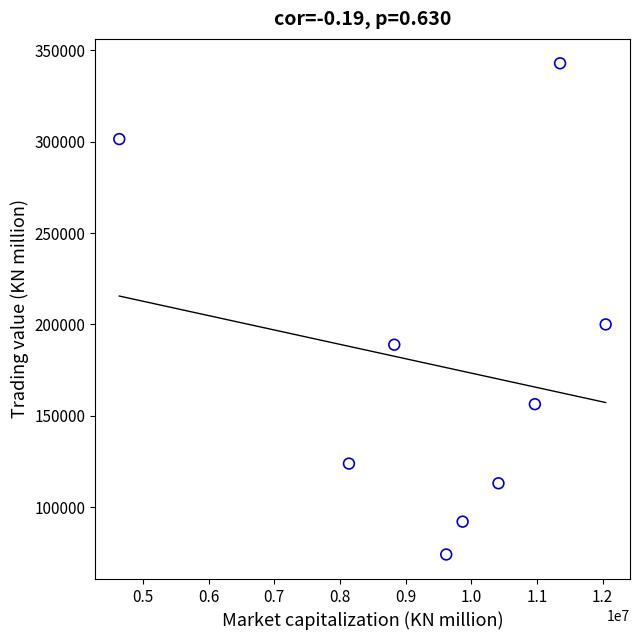

What Y value in the scatter plot is closest to 208509?

200000